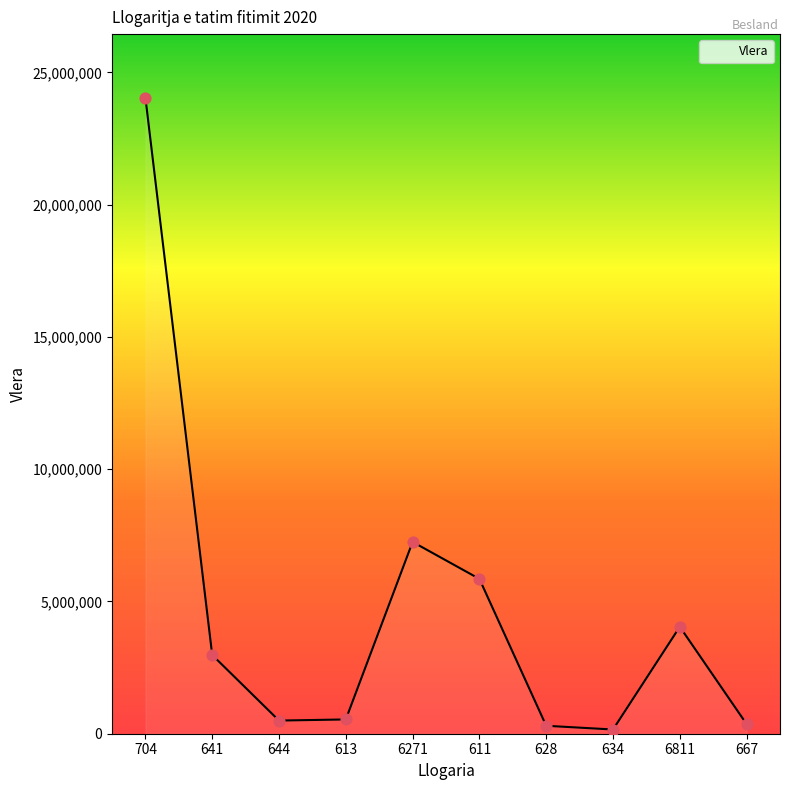

Between 634 and 613, which is larger?

613